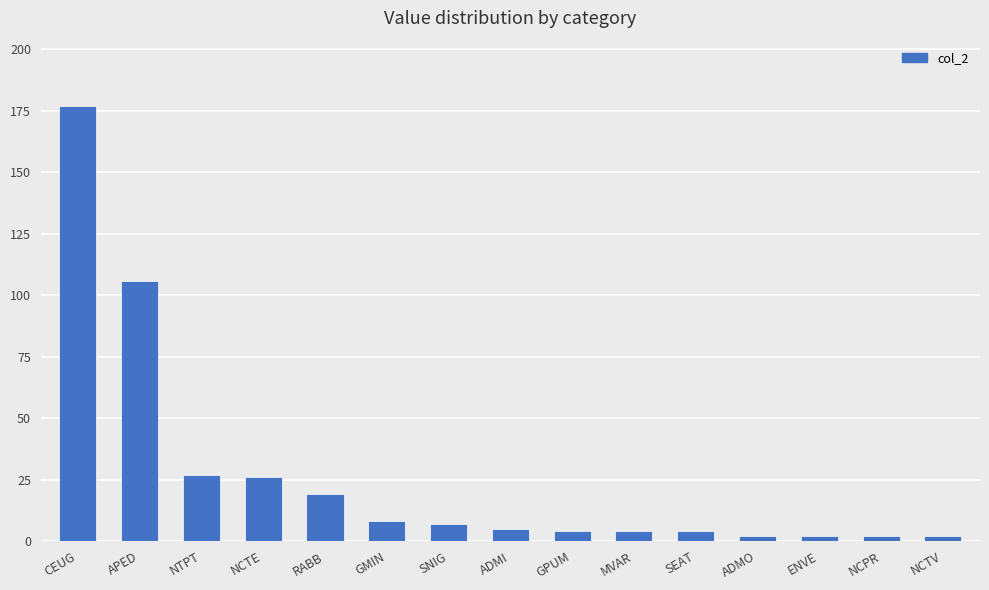

What is the label of the 3rd bar from the right?

ENVE